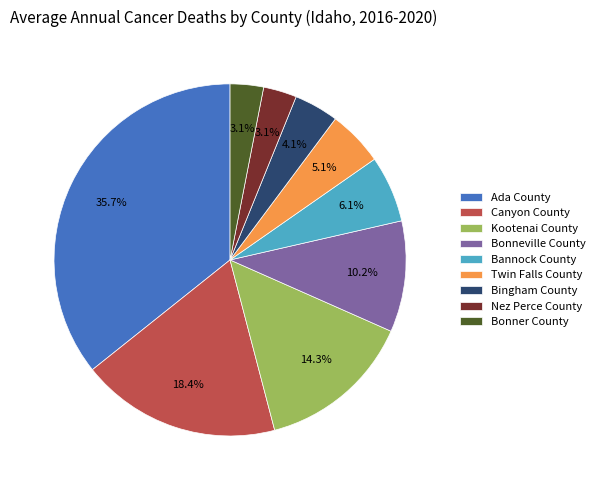

Count the number of slices in the pie.

9